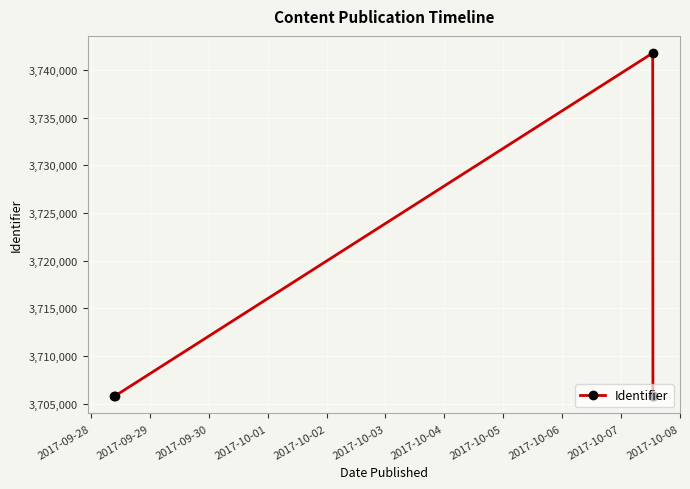

What is the minimum value shown in the chart?

3705763